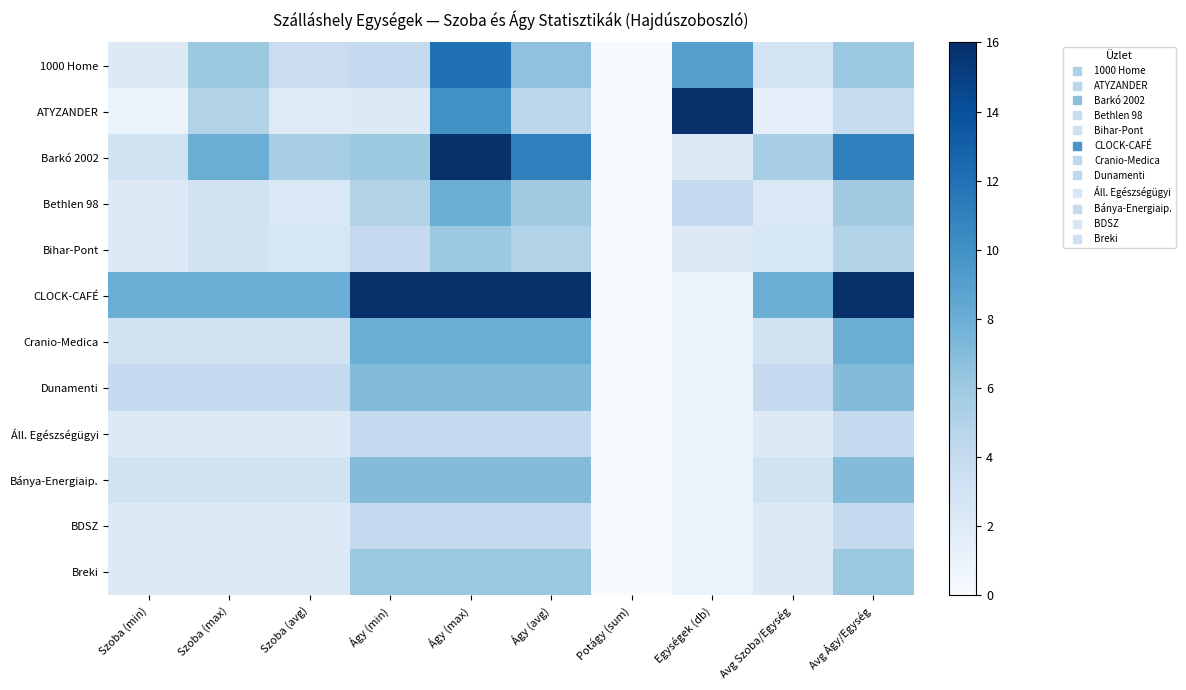

Between Avg Ágy/Egység and Ágy (avg), which is larger?

Ágy (avg)